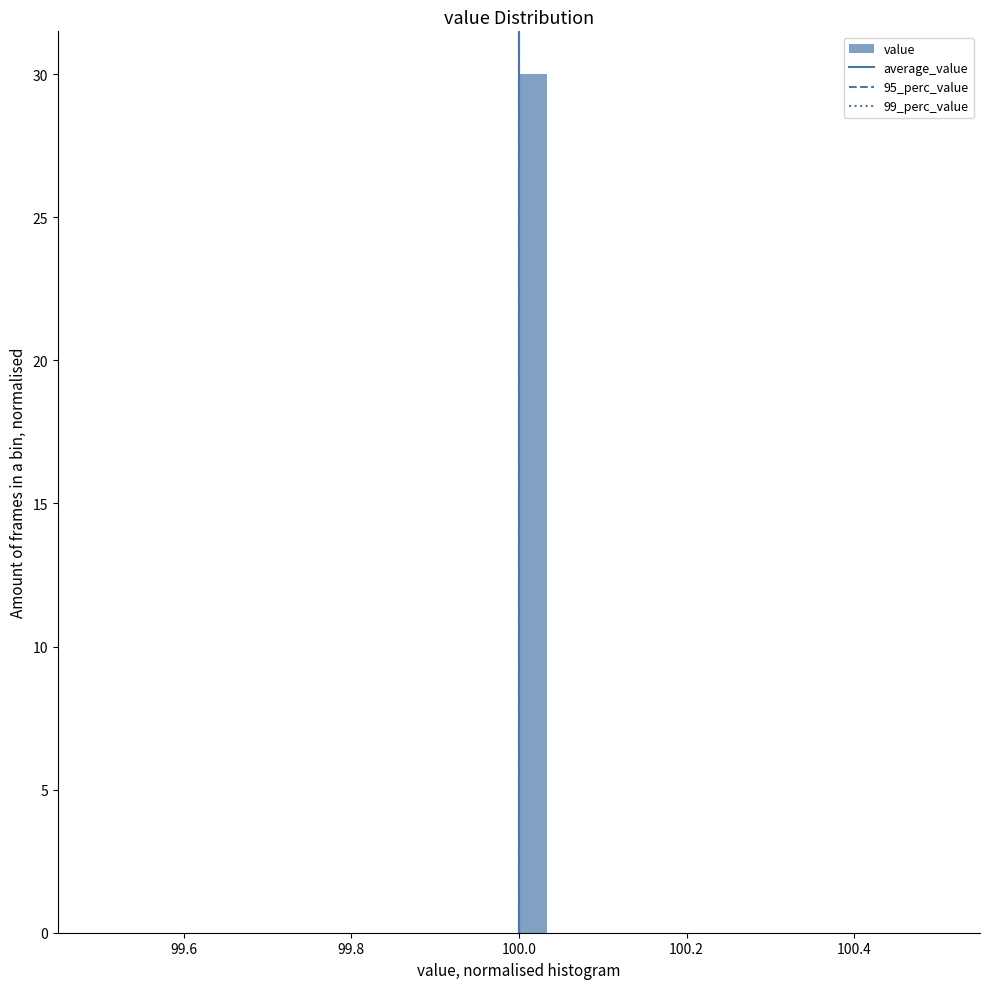

Read against the x-axis, roughly where is the centre of the tallest bar?

100.02